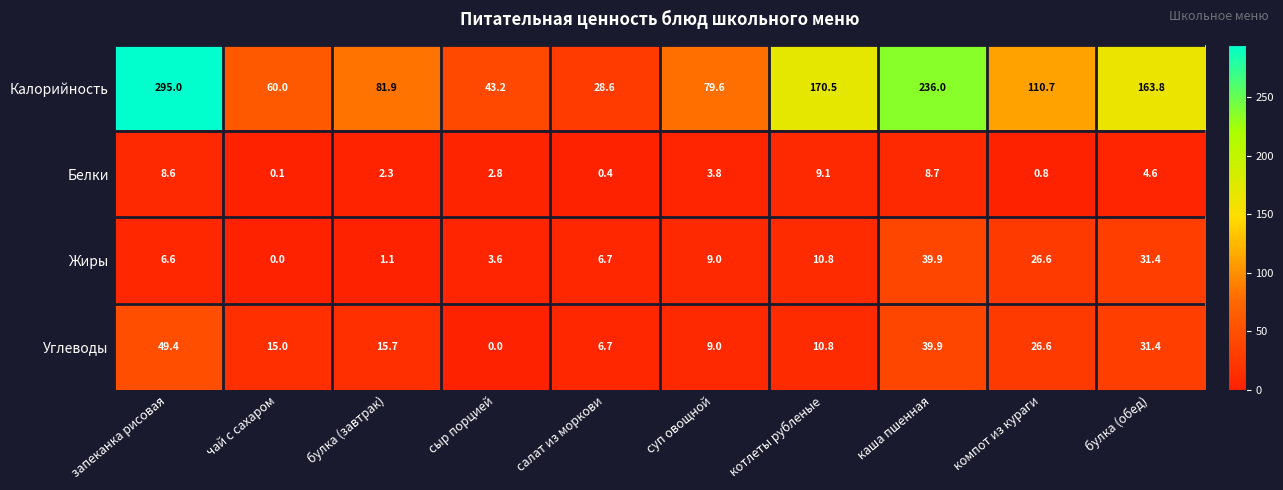

At сыр порцией, list the series in order from largest to smallest.

Калорийность, Жиры, Белки, Углеводы